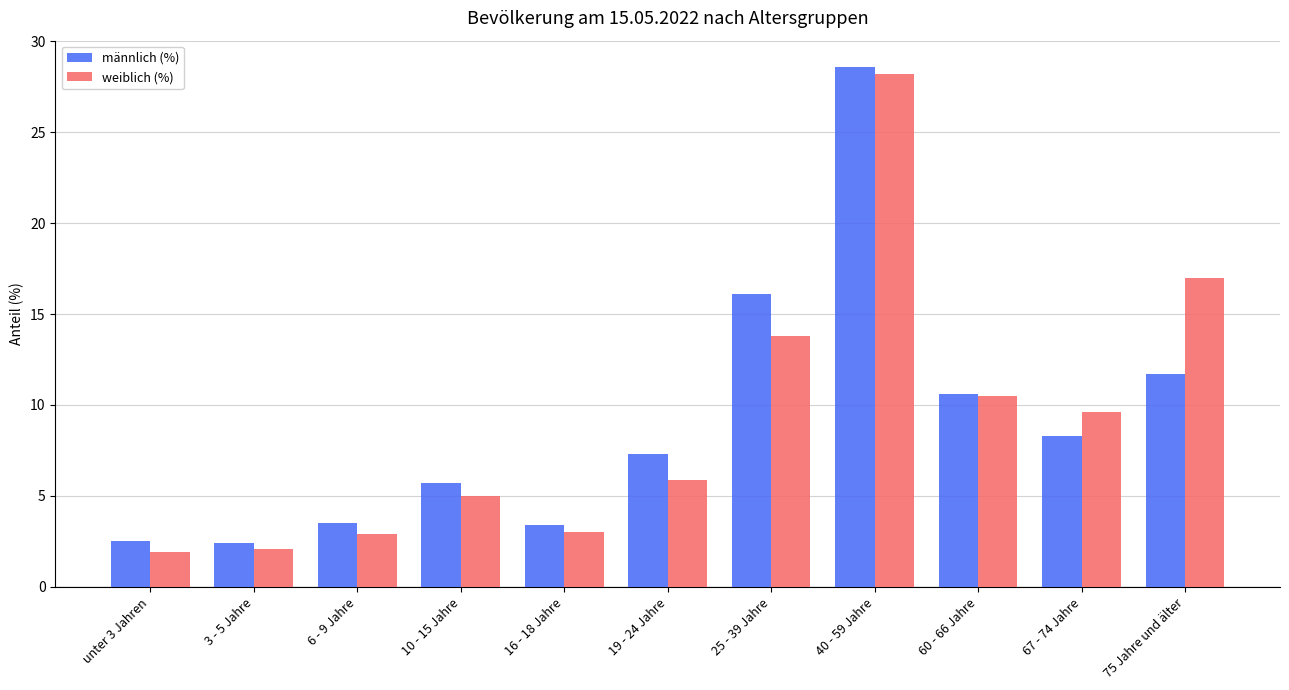

What is the difference between the männlich (%) values at 10 - 15 Jahre and 40 - 59 Jahre?

22.9